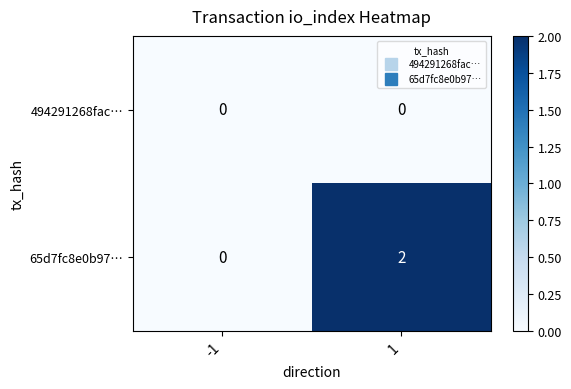

True or false: 65d7fc8e0b97… has a value of 0 at -1.

True